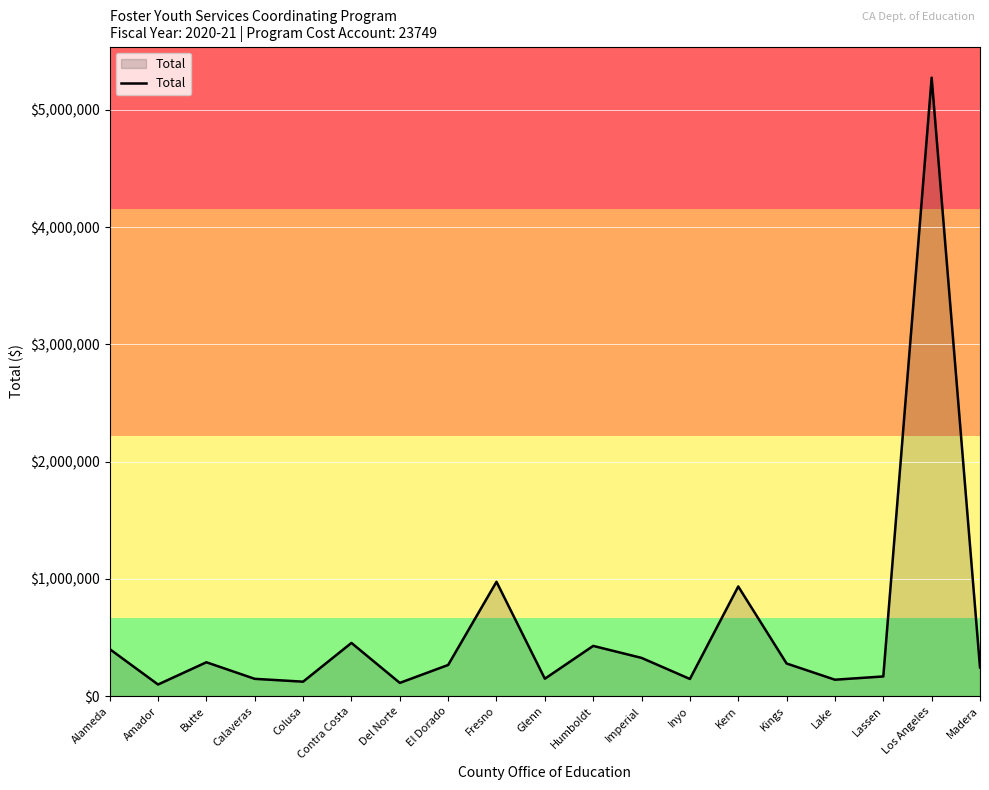

How many lines are shown in the chart?

1